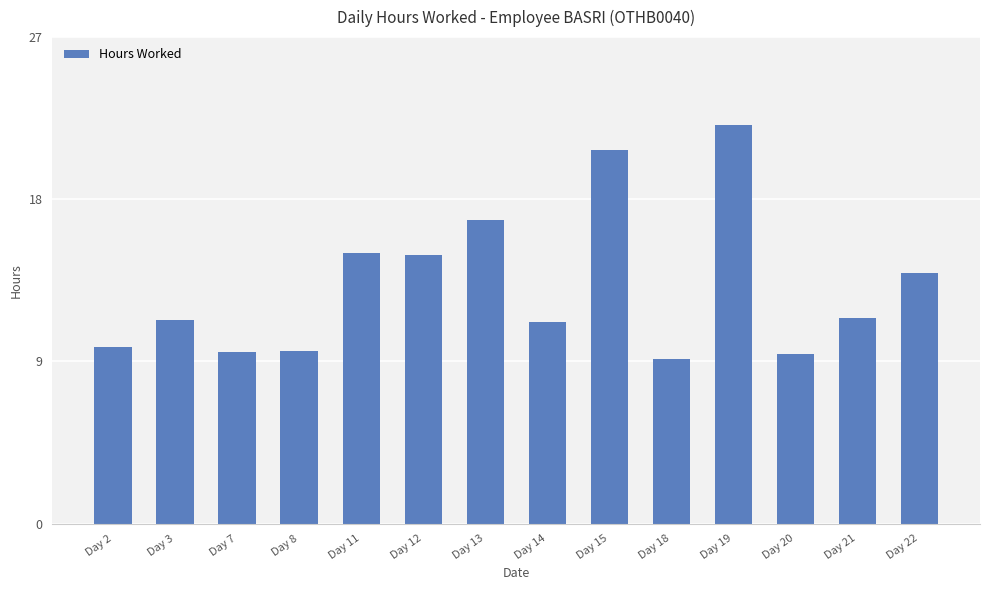

What is the sum of all values?

184.8